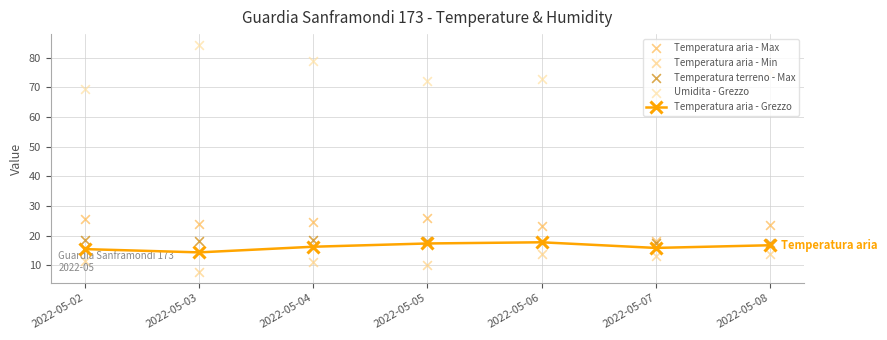

Which series reaches the minimum Y coordinate?

Temperatura aria - Min